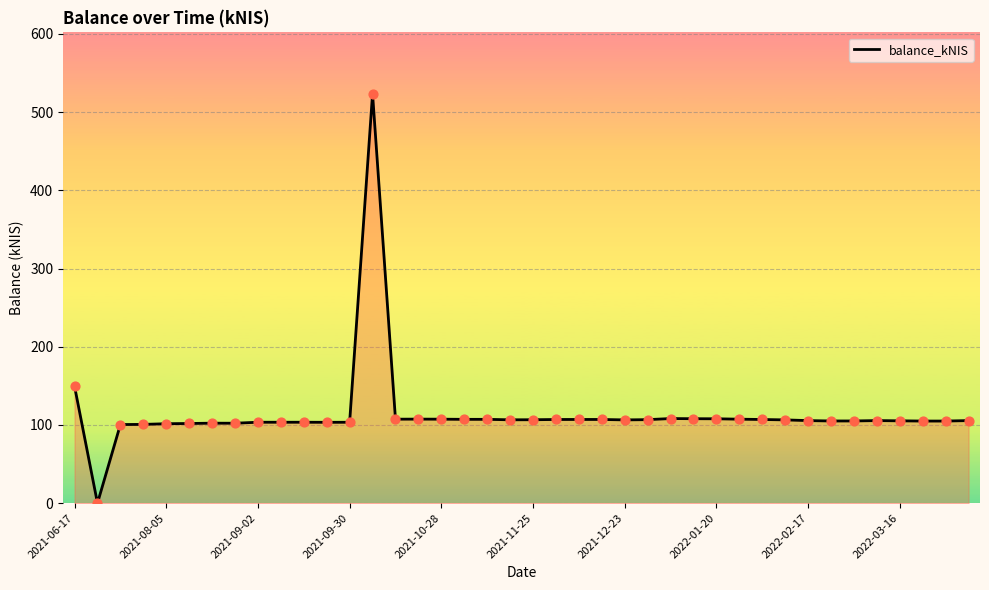

What is the difference between the maximum and minimum values?

523.5